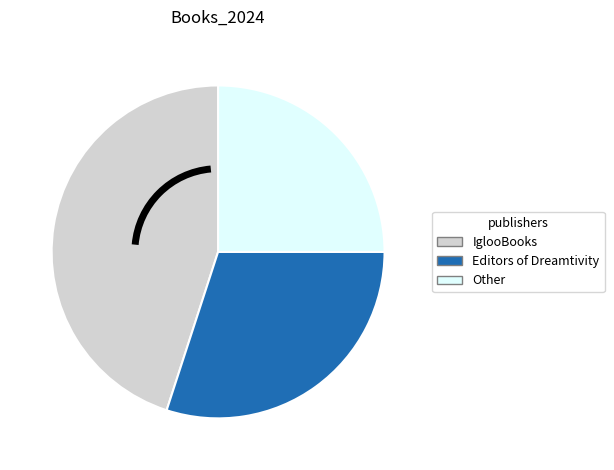

How many segments does this pie chart have?

3